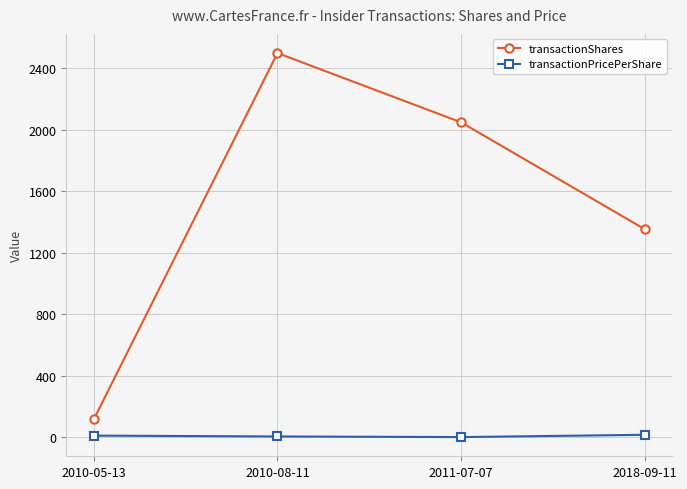

At which category is the sum across all series the highest?

2010-08-11